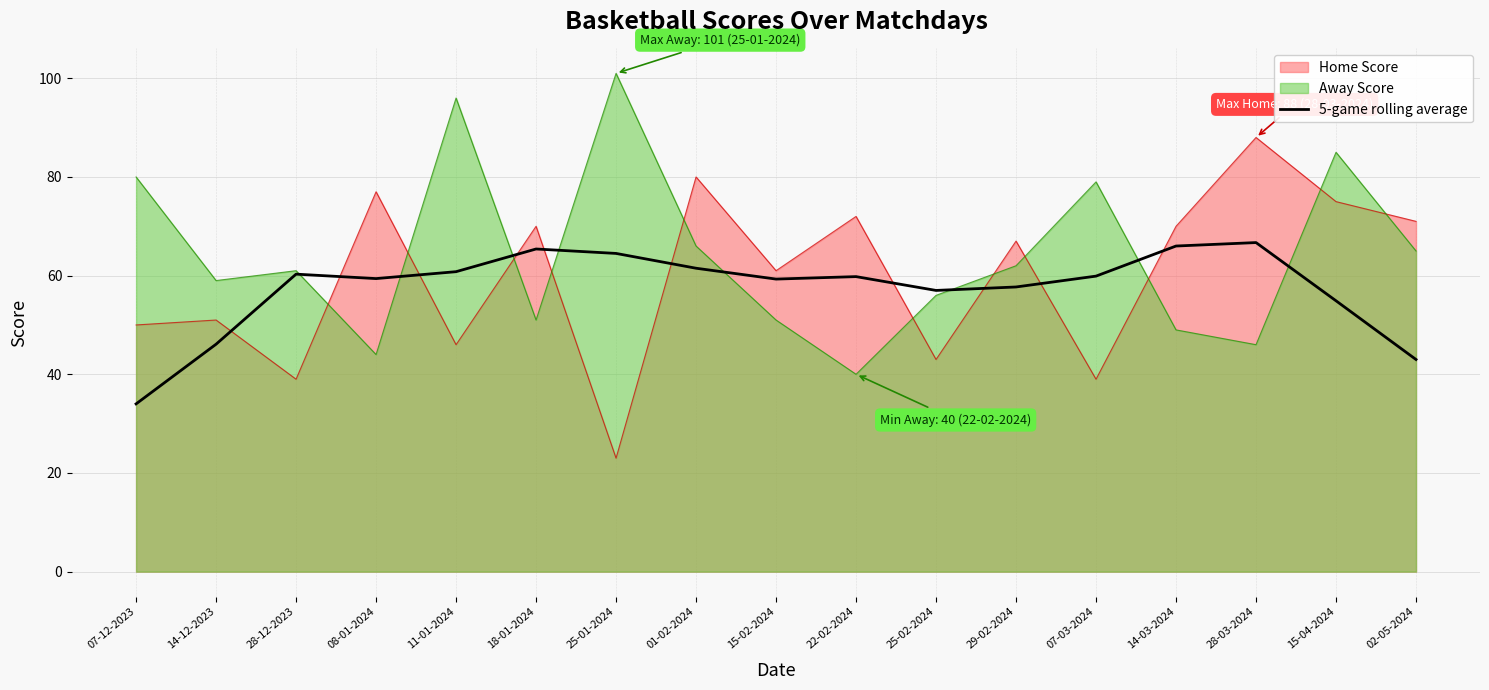

What position from the left is 01-02-2024?

8